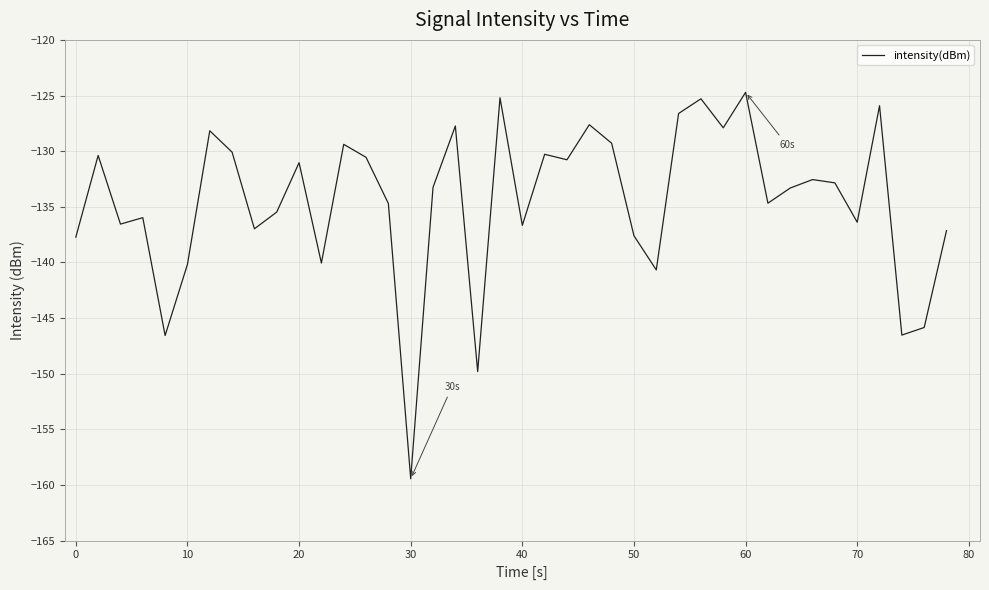

What is the greatest value displayed?

-124.7